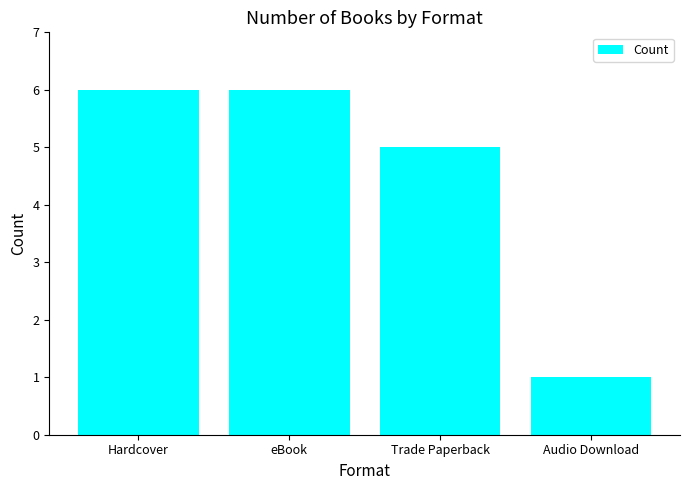

Read the value at Trade Paperback.

5